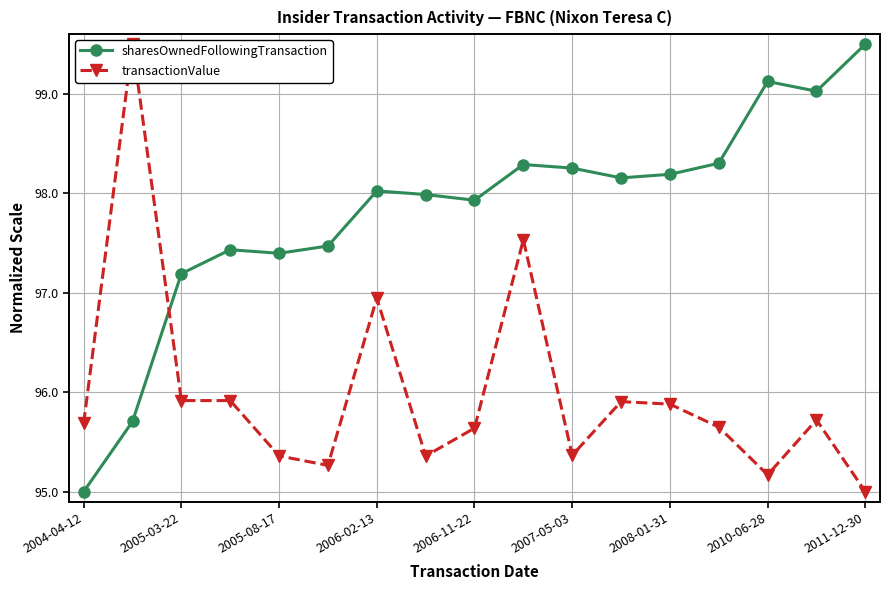

Which category has the lowest value in the sharesOwnedFollowingTransaction series?

2004-04-12